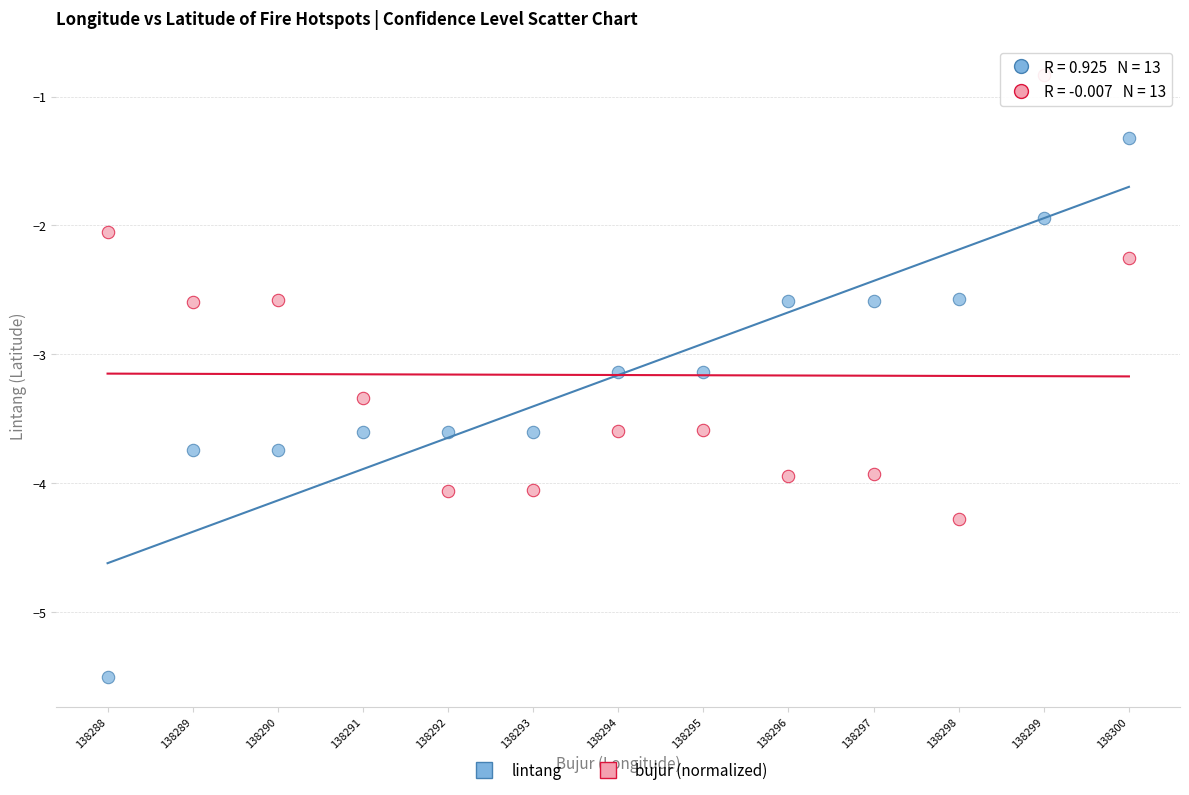

Which series reaches the maximum Y coordinate?

bujur (normalized)